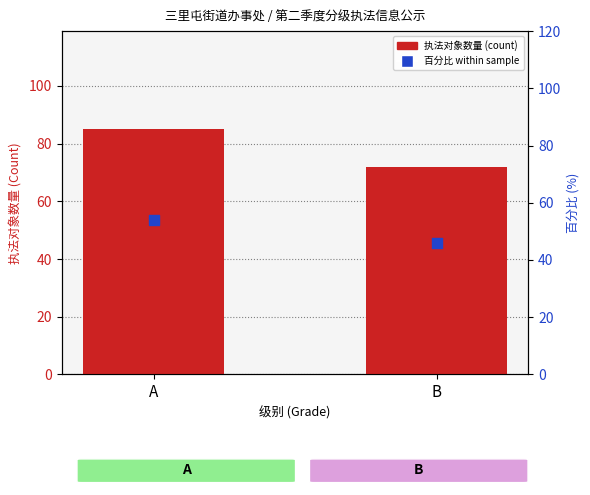

Which series contains the lowest Y value?

百分比 within sample